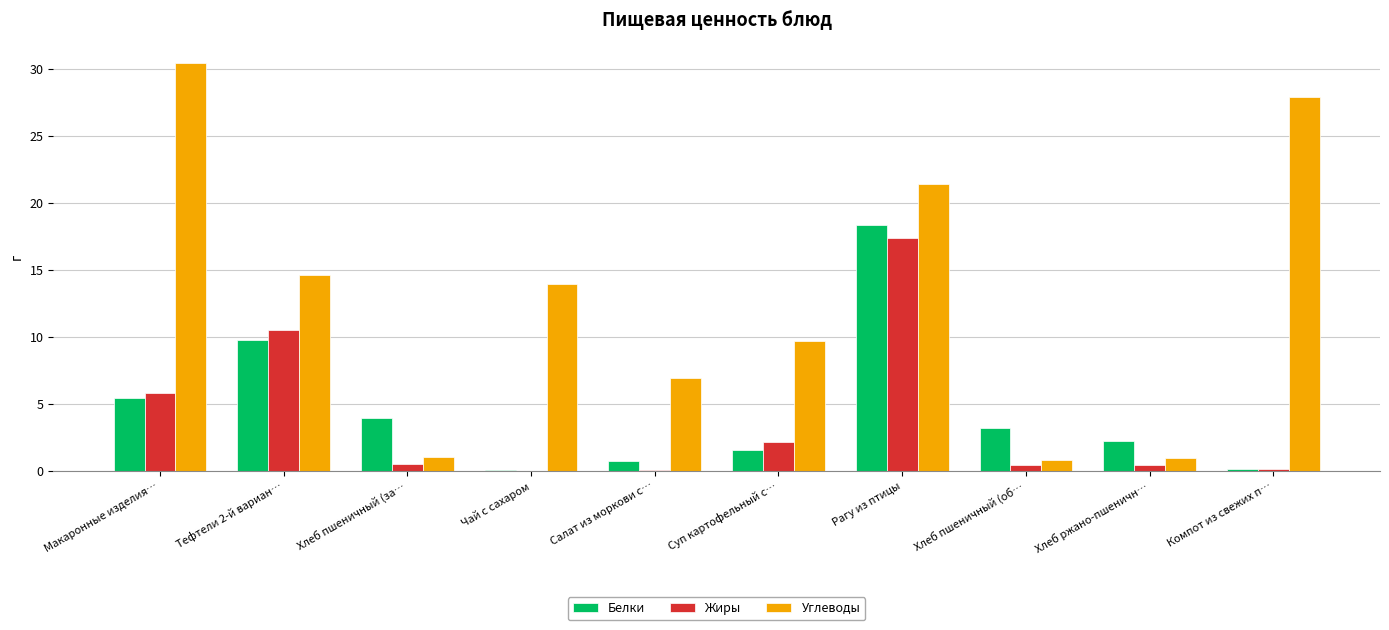

Which series changed the most between Тефтели 2-й вариан… and Чай с сахаром?

Жиры